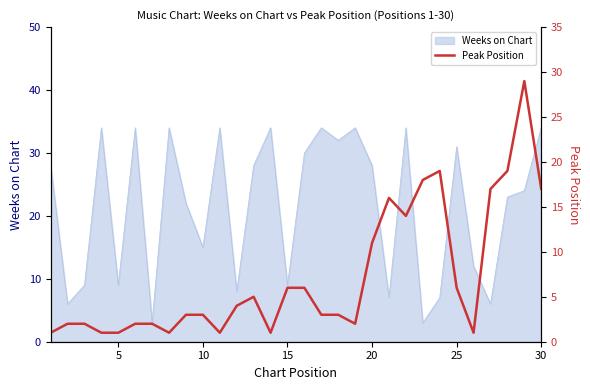

Count the number of categories in the chart.

30